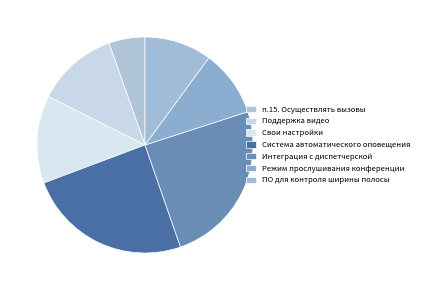

Which category has the smallest portion of the pie?

п.15. Осуществлять вызовы